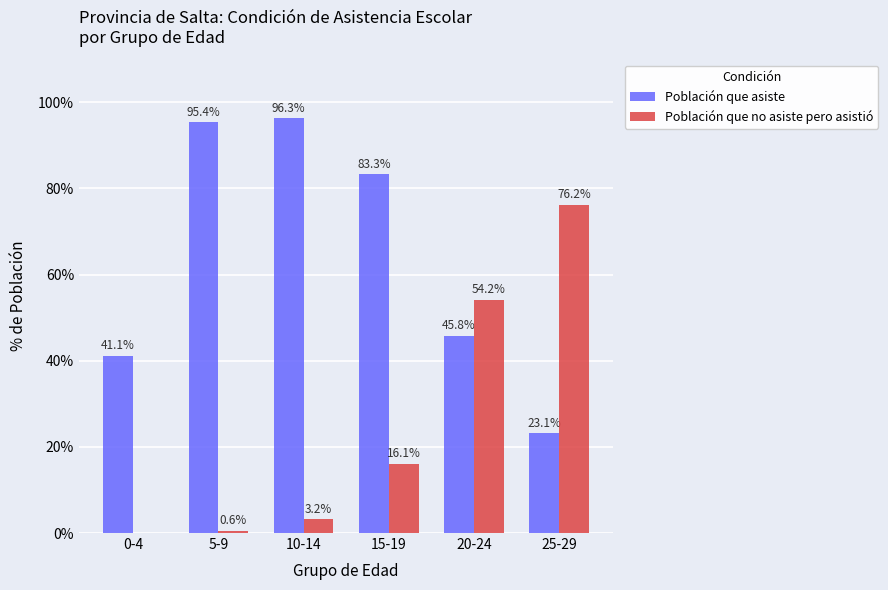

True or false: Población que asiste has a value of 95.4 at 5-9.

True